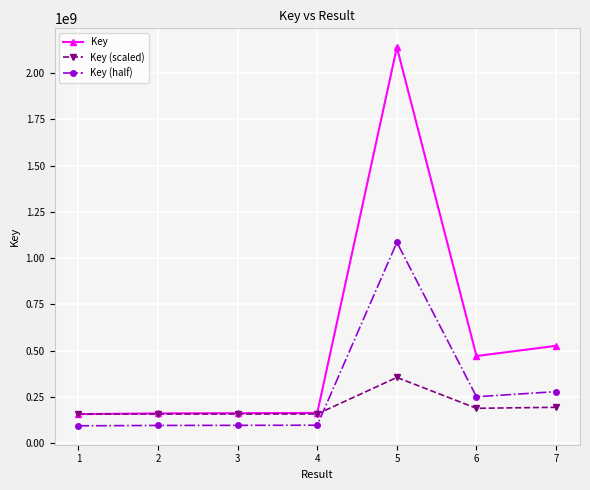

What is the lowest value of the Key series?

157768911.0